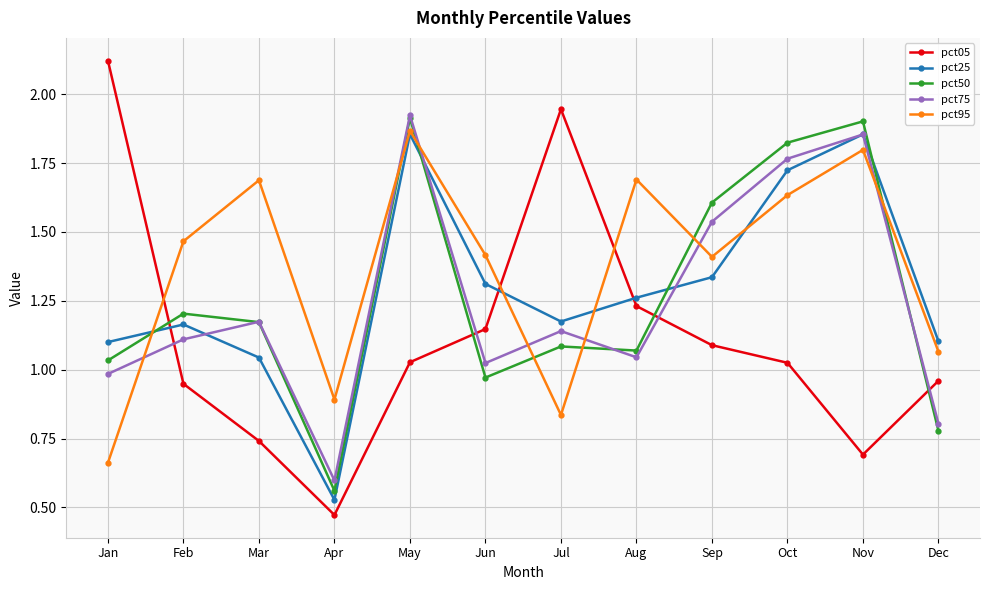

What is the sum of the pct95 values at May and Apr?

2.8